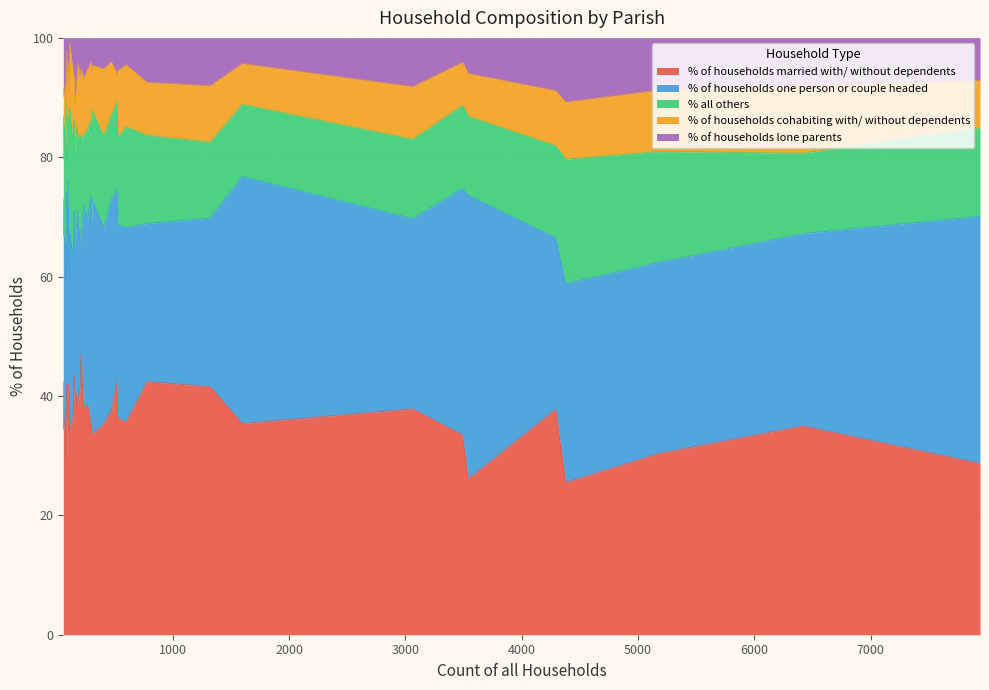

What is the minimum value for % of households lone parents?

0.9